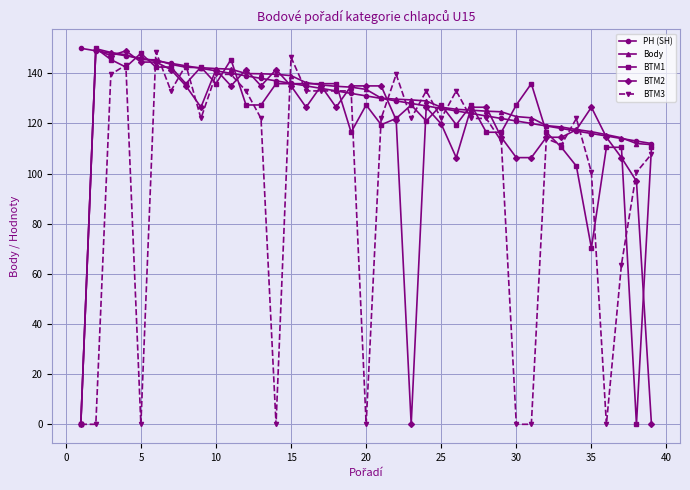

How many data points in BTM2 are above 126?

24